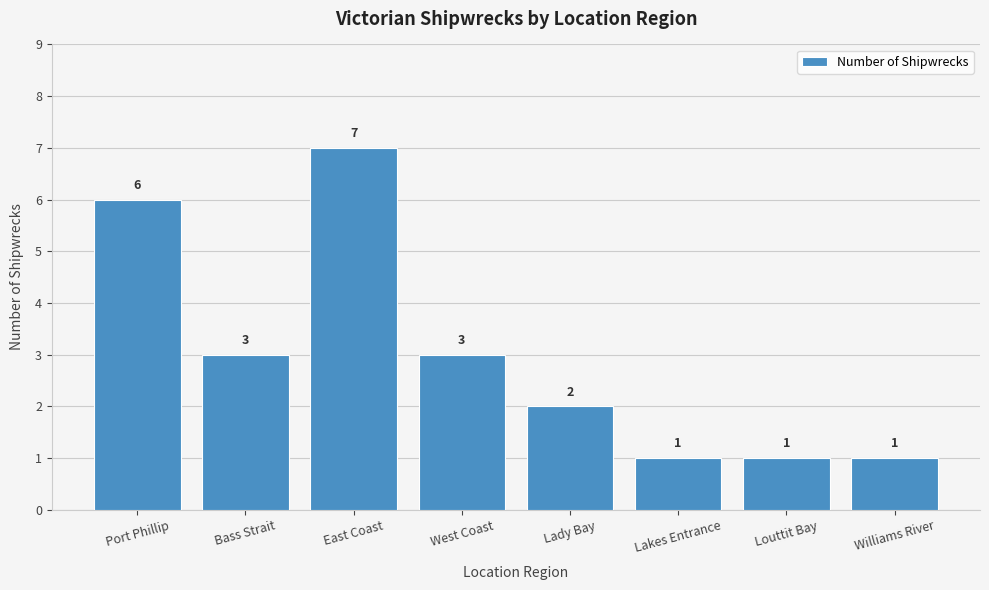

Count the number of data series in this chart.

1